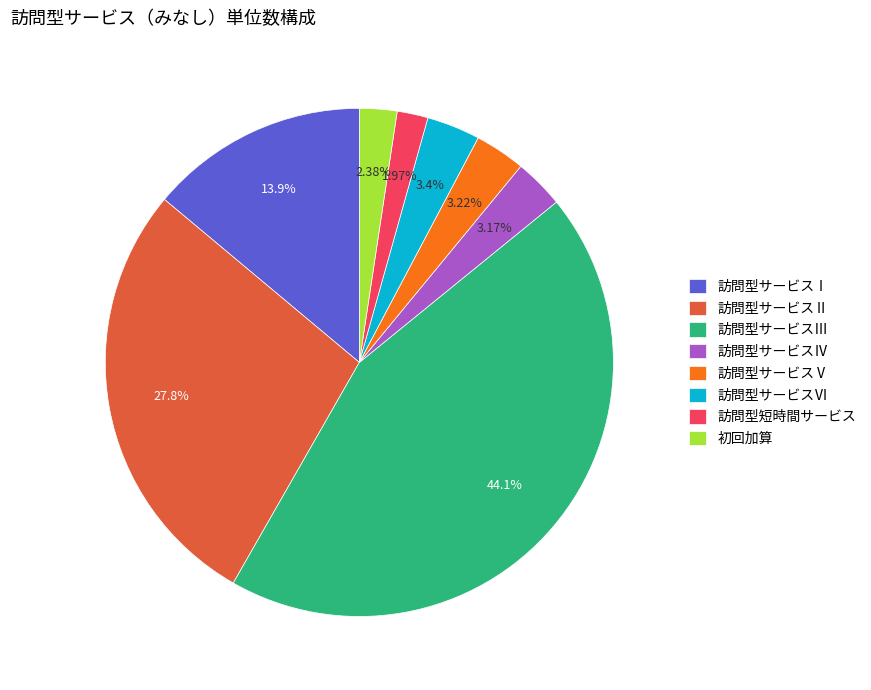

Does any single category account for the majority?

No